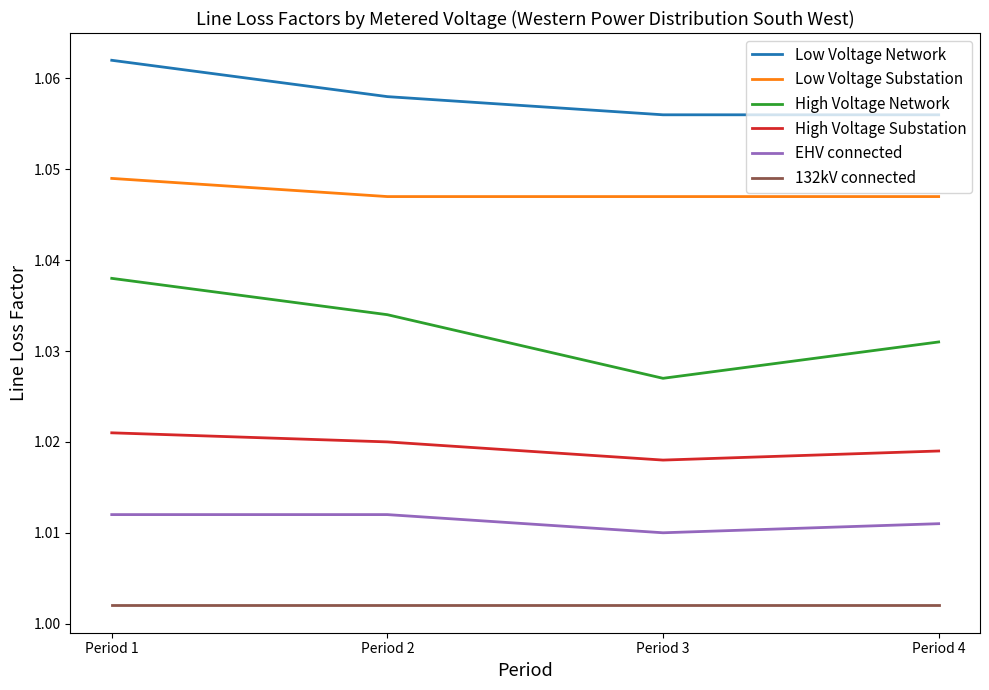

Is the value of 132kV connected at Period 1 greater than the value of High Voltage Substation at Period 2?

No